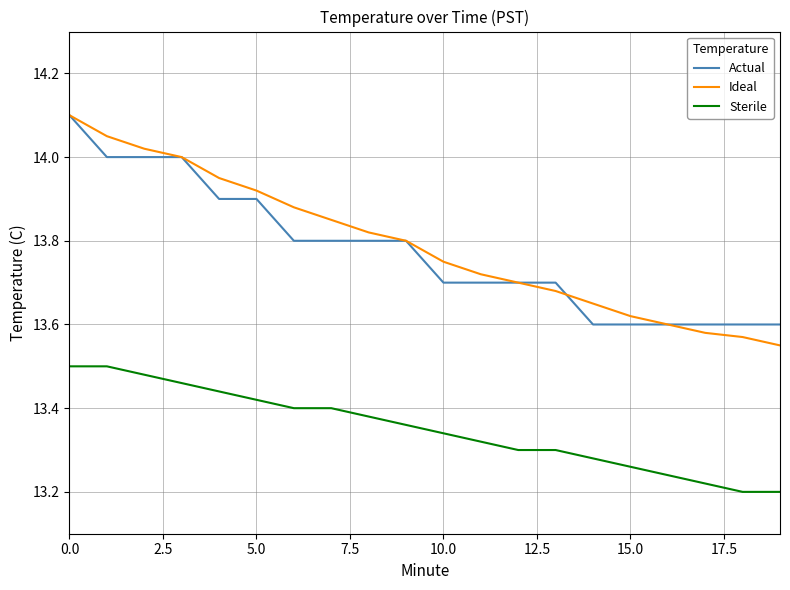

True or false: Actual and Sterile cross at least once.

False